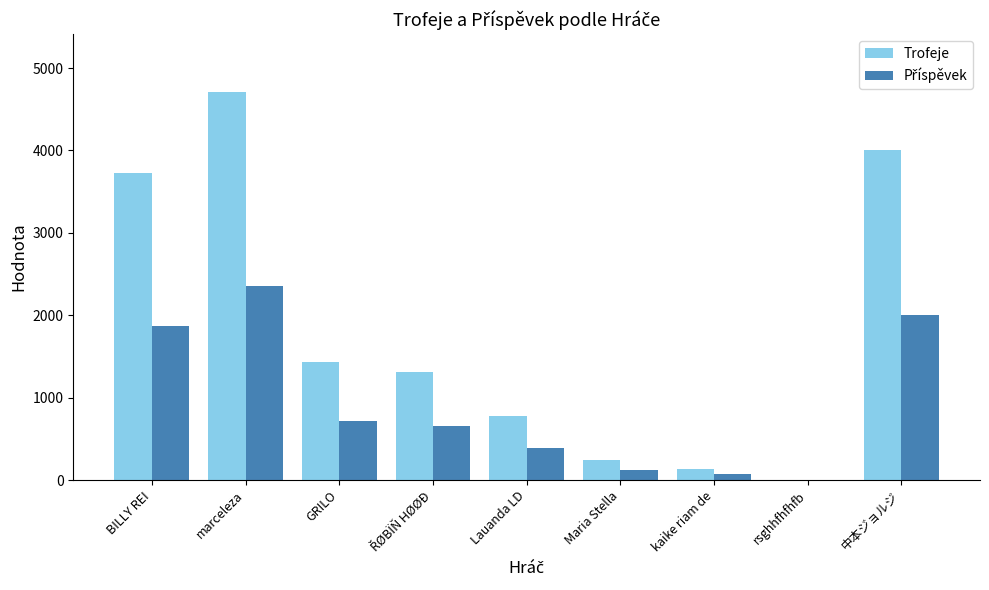

Which series has the largest total across all categories?

Trofeje